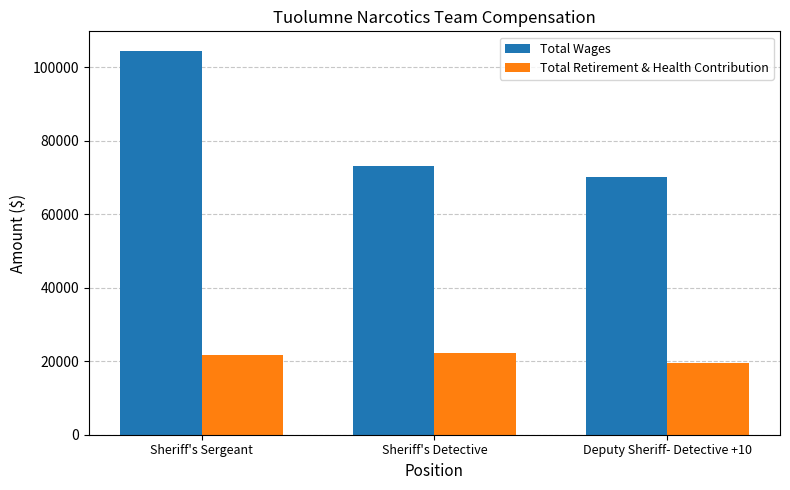

How many Total Retirement & Health Contribution values are between 19416 and 22221?

3